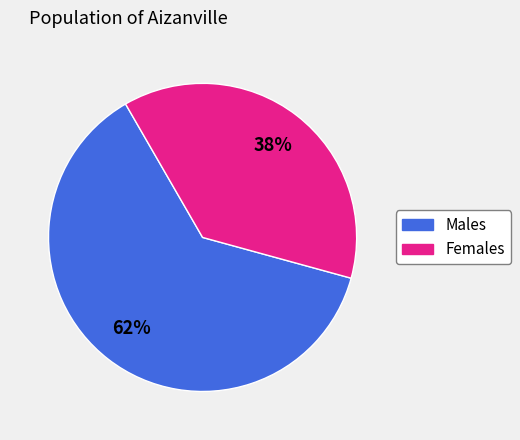

Is there any slice that represents more than half of the pie?

Yes